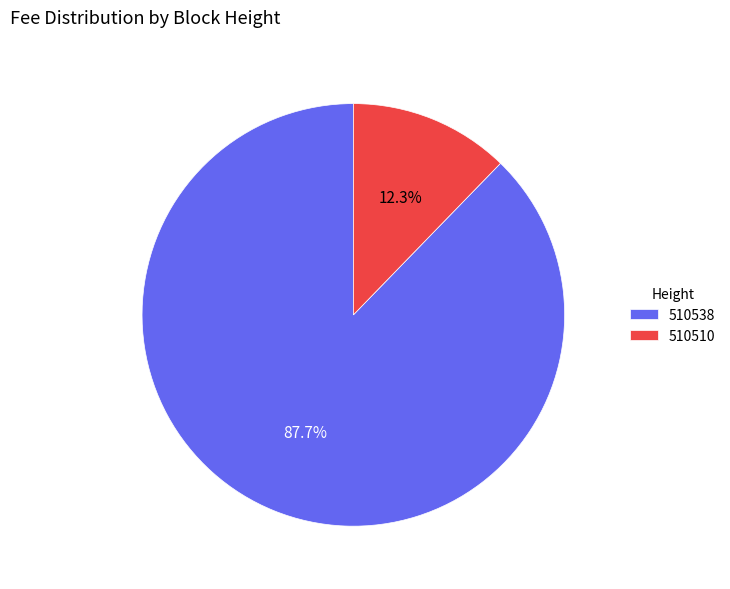

To the nearest percent, what percentage of the pie is 510538?

88%